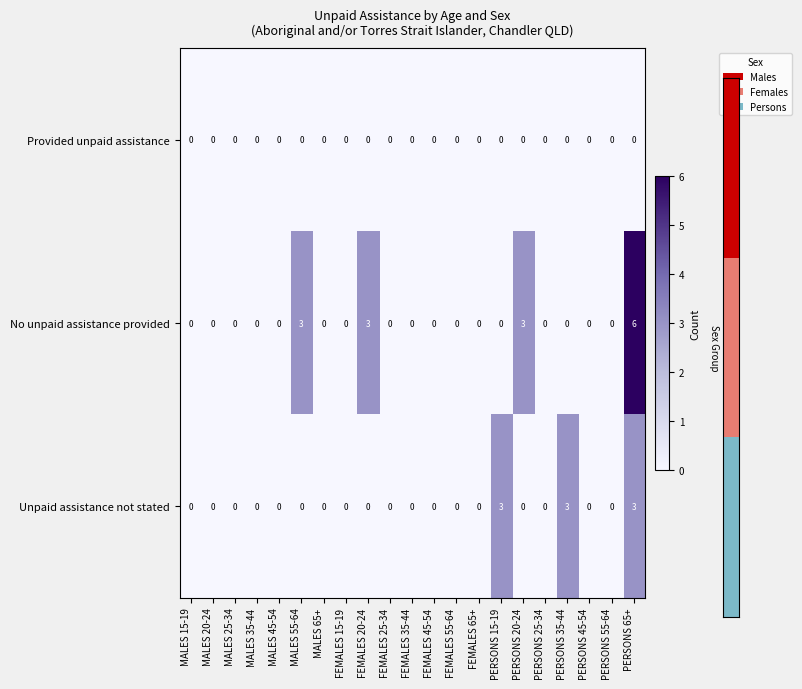

List the series in order of their overall mean, lowest first.

Provided unpaid assistance, Unpaid assistance not stated, No unpaid assistance provided